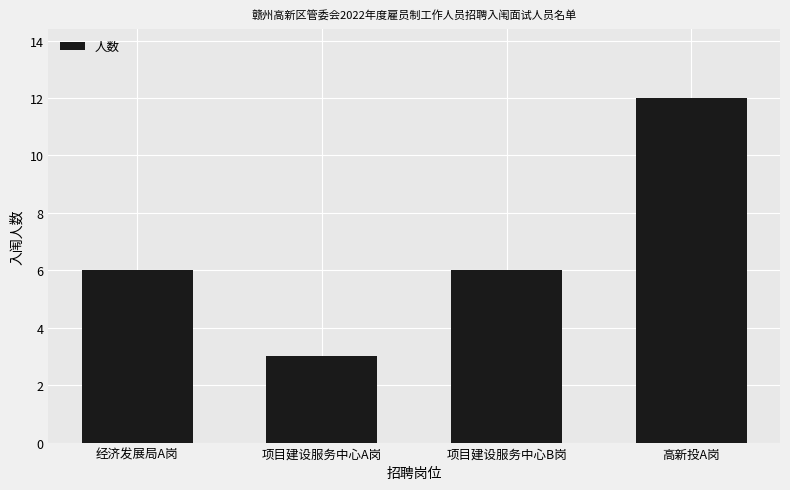

What is the greatest value displayed?

12